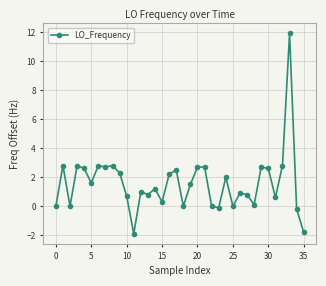

What is the value of the 36th point from the left?

-1.8